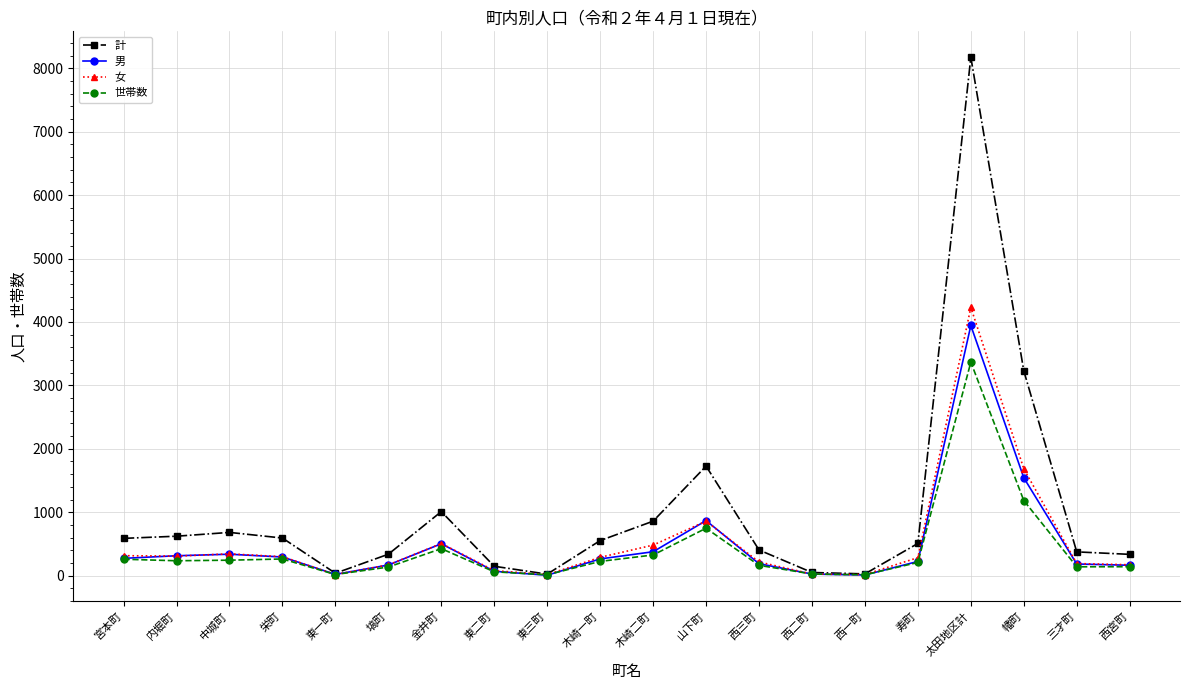

What is the lowest value of the 世帯数 series?

14